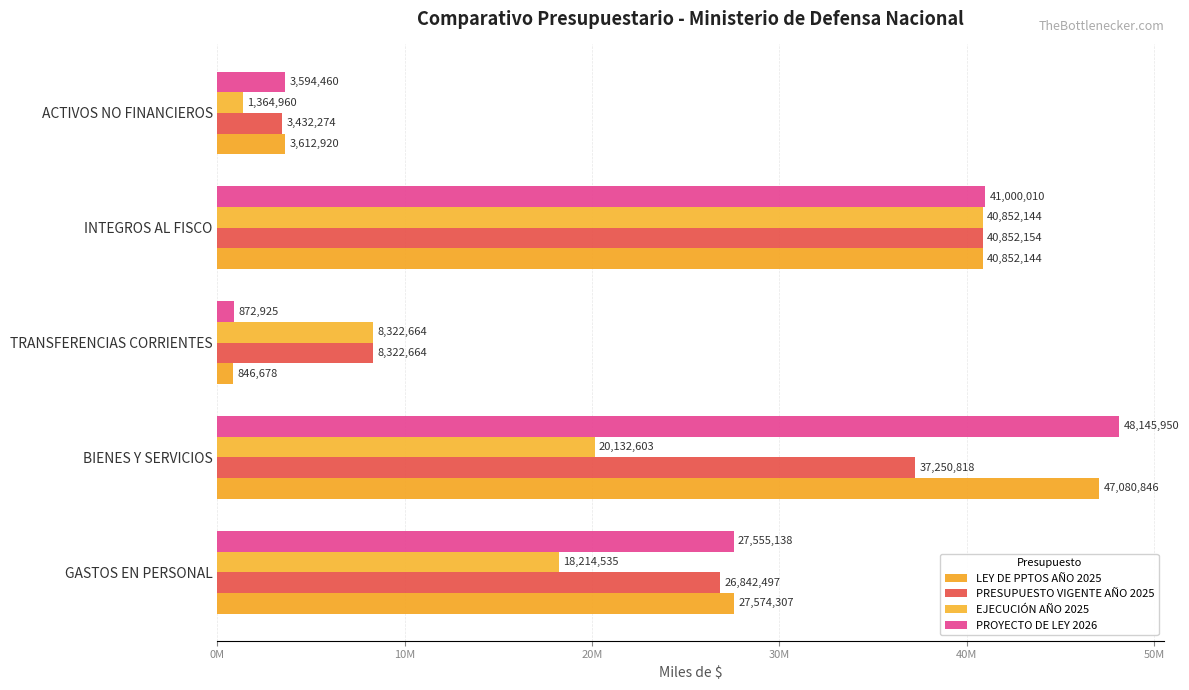

How many data points in EJECUCIÓN AÑO 2025 are above 18214535?

2